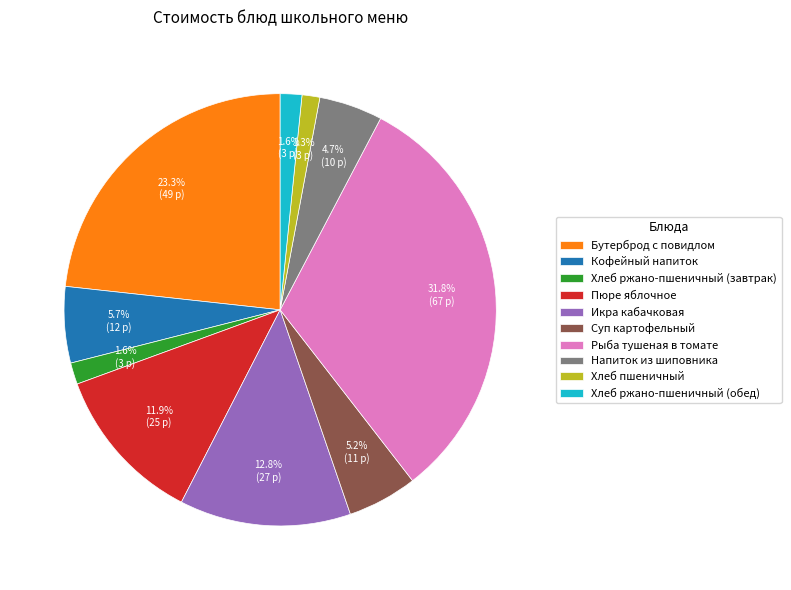

What is the largest slice in the pie chart?

Рыба тушеная в томате